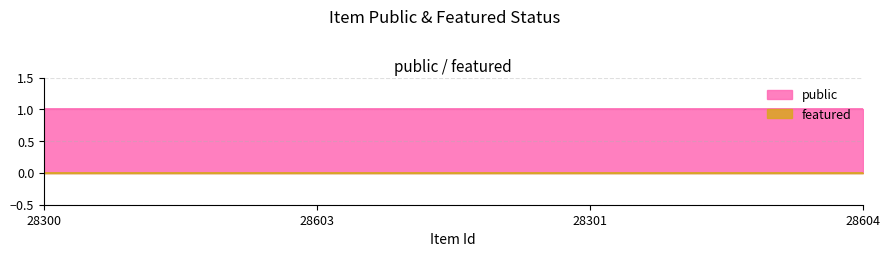

At how many categories does at least one series exceed 0?

4